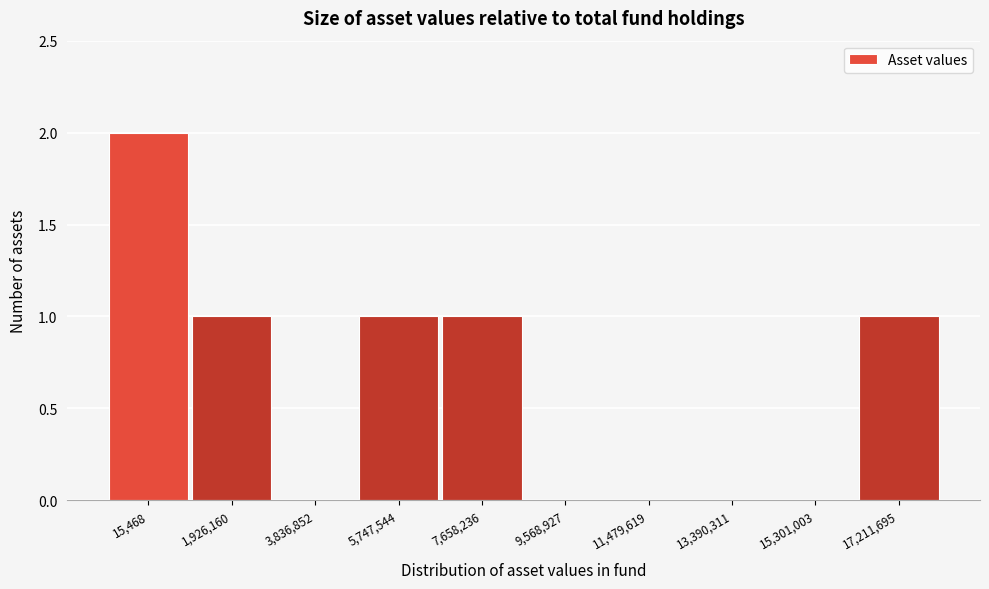

Reading right to left, what are all the values shown in this chart?

17,211,695=1	15,301,003=0	13,390,311=0	11,479,619=0	9,568,927=0	7,658,236=1	5,747,544=1	3,836,852=0	1,926,160=1	15,468=2